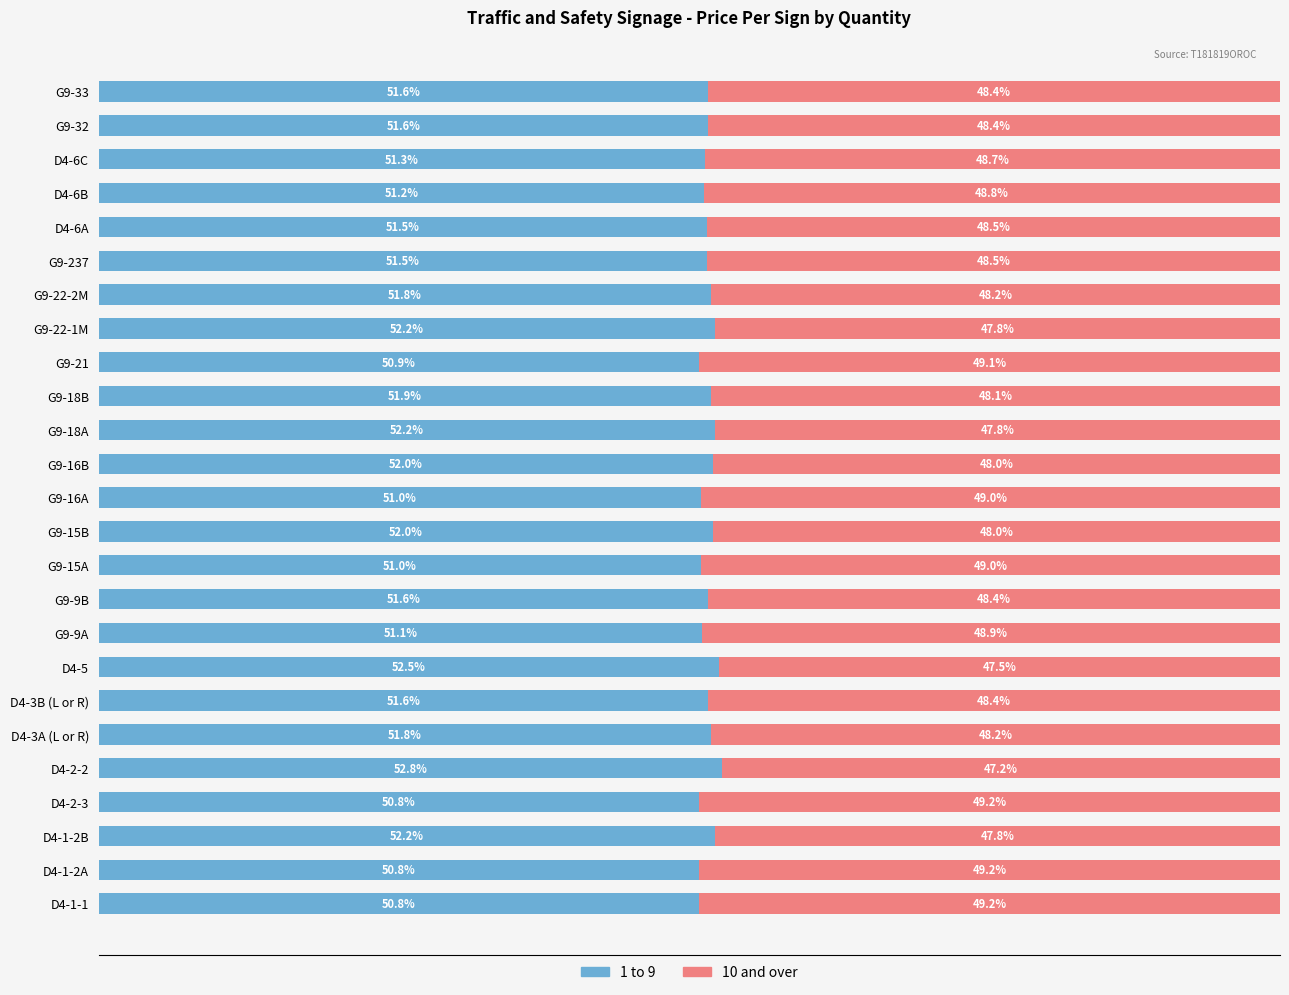

What are all the series names shown in the legend?

1 to 9, 10 and over